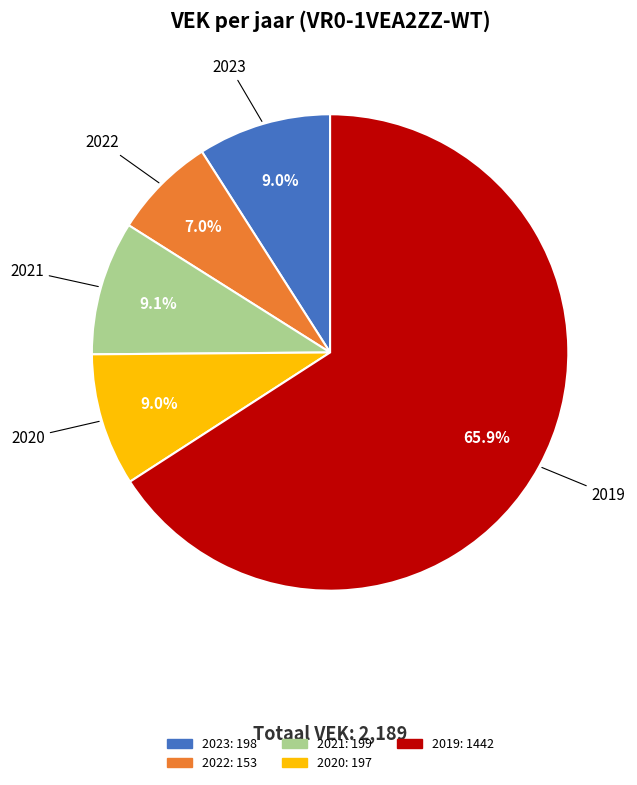

To the nearest percent, what is the difference between the largest and smallest slice percentages?

59%